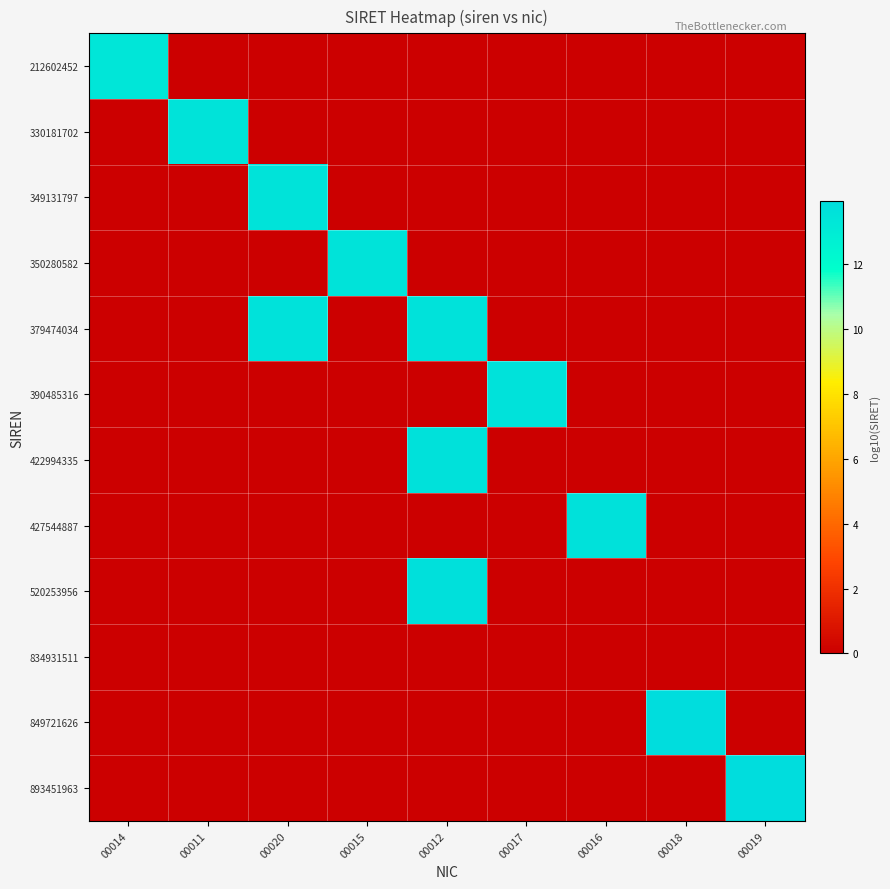

What is the maximum value shown in the chart?

14.0